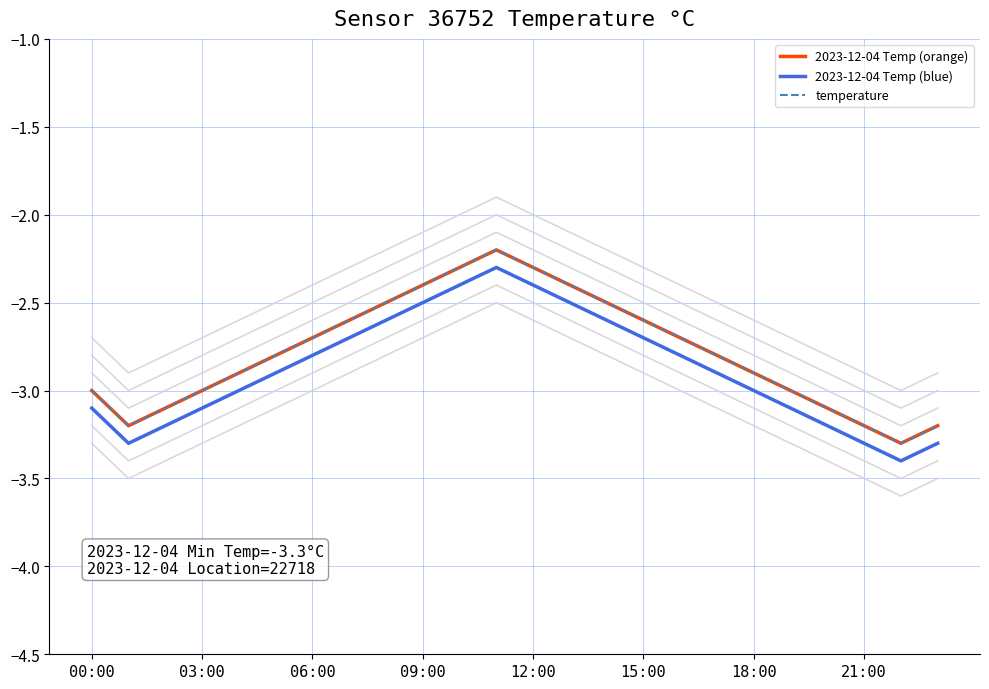

Which series has the largest total across all categories?

2023-12-04 Temp (orange)